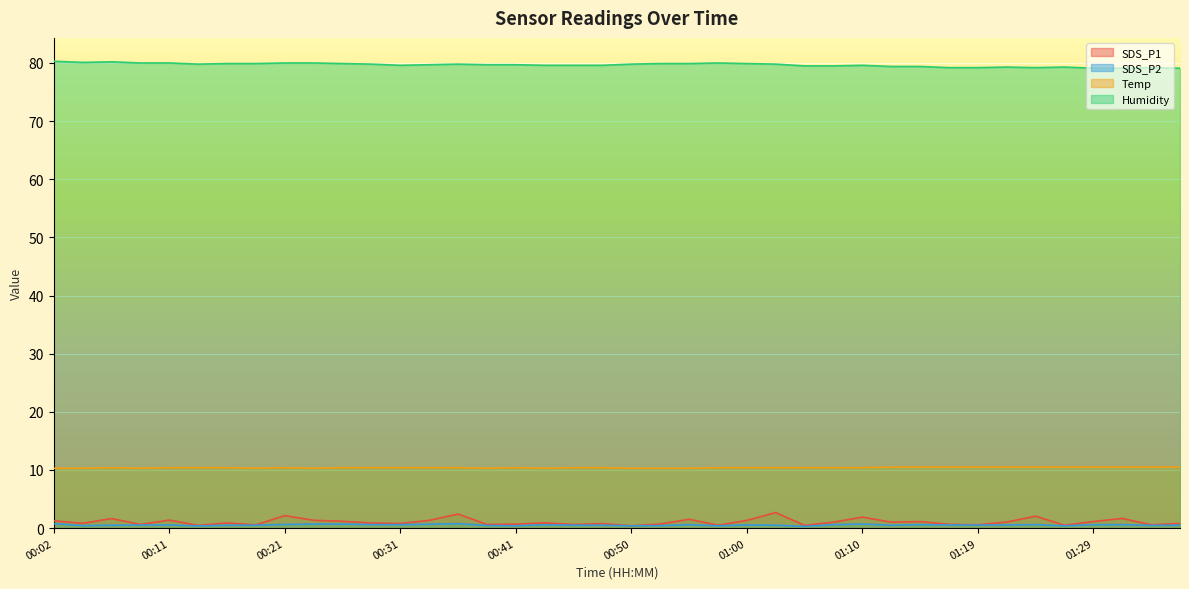

Reading right to left, what are all the values shown in this chart?

SDS_P1: 0.8	0.6	1.7	1.1	0.5	2.0	1.1	0.6	0.7	1.1	1.0	1.9	1.0	0.5	2.7	1.3	0.5	1.5	0.7	0.4	0.8	0.6	0.9	0.7	0.6	2.4	1.3	0.8	0.9	1.2	1.4	2.1	0.6	0.9	0.5	1.4	0.6	1.6	0.8	1.2
SDS_P2: 0.5	0.5	0.6	0.6	0.4	0.6	0.6	0.5	0.6	0.6	0.5	0.7	0.6	0.3	0.5	0.6	0.4	0.6	0.4	0.4	0.5	0.5	0.6	0.4	0.5	0.8	0.7	0.6	0.6	0.7	0.7	0.6	0.5	0.5	0.4	0.6	0.5	0.5	0.4	0.8
Temp: 10.5	10.5	10.5	10.5	10.5	10.5	10.5	10.5	10.5	10.5	10.5	10.4	10.4	10.4	10.4	10.4	10.4	10.3	10.3	10.3	10.4	10.4	10.3	10.4	10.3	10.4	10.4	10.4	10.4	10.4	10.3	10.4	10.3	10.4	10.4	10.4	10.3	10.4	10.3	10.3
Humidity: 79.1	79.2	79.1	79.1	79.3	79.2	79.3	79.2	79.2	79.4	79.4	79.6	79.5	79.5	79.8	79.9	80.0	79.9	79.9	79.8	79.6	79.6	79.6	79.7	79.7	79.8	79.7	79.6	79.8	79.9	80.0	80.0	79.9	79.9	79.8	80.0	80.0	80.2	80.1	80.3